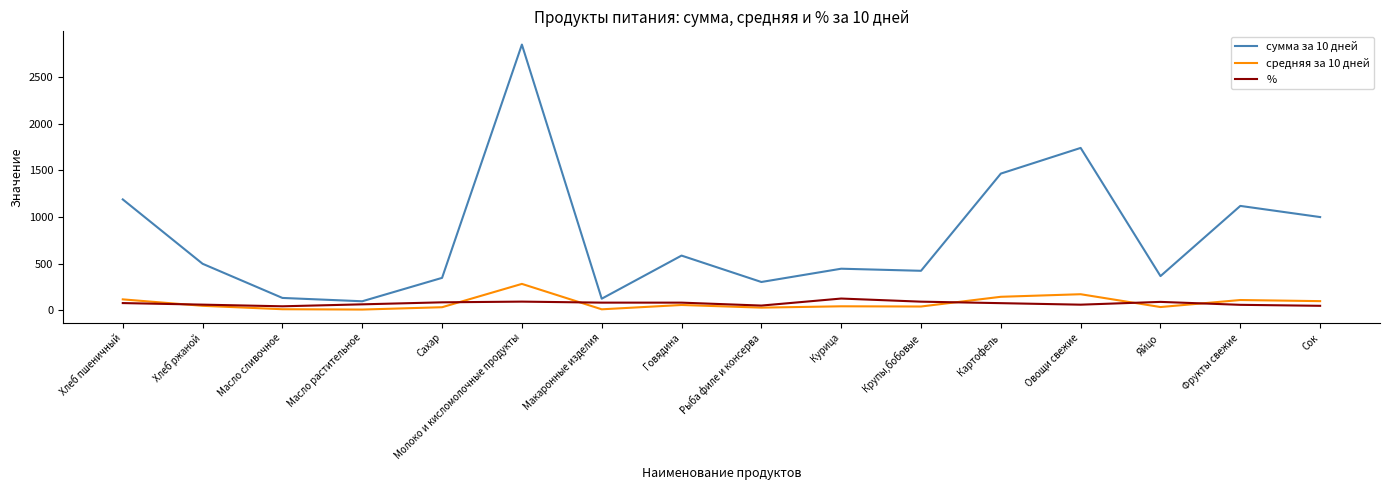

True or false: средняя за 10 дней and сумма за 10 дней intersect in this chart.

False